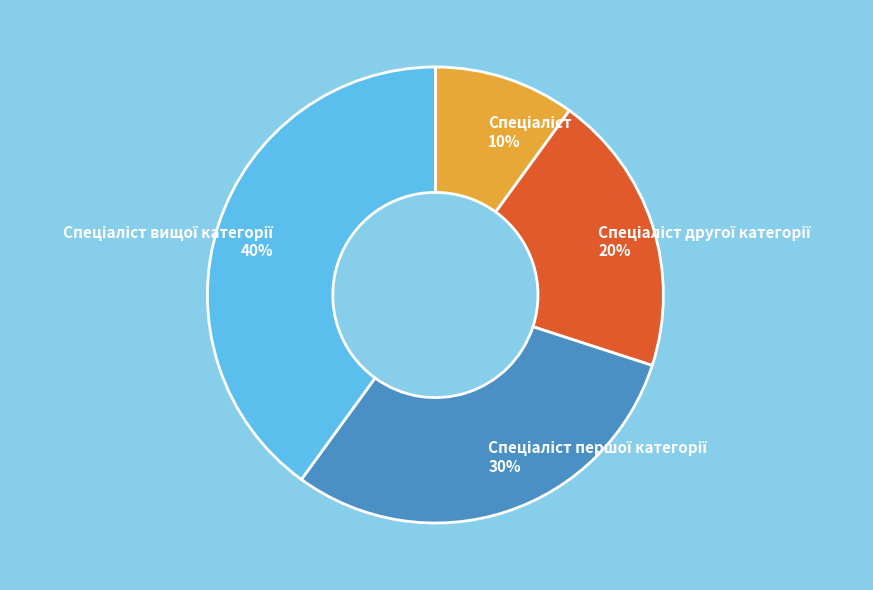

To the nearest percent, what is the difference between the largest and smallest slice percentages?

30%